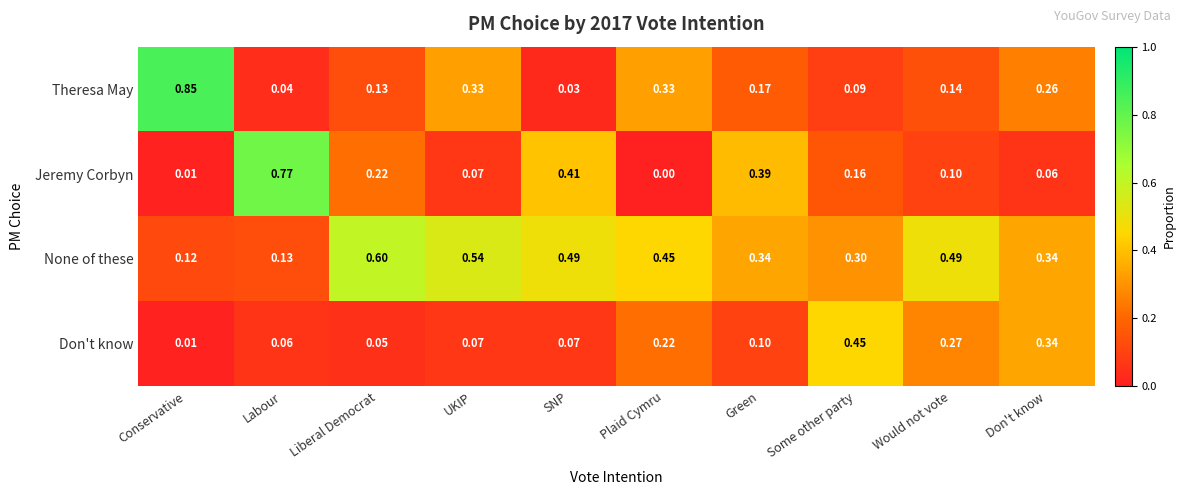

Rank the series at SNP from highest to lowest value.

None of these, Jeremy Corbyn, Don't know, Theresa May